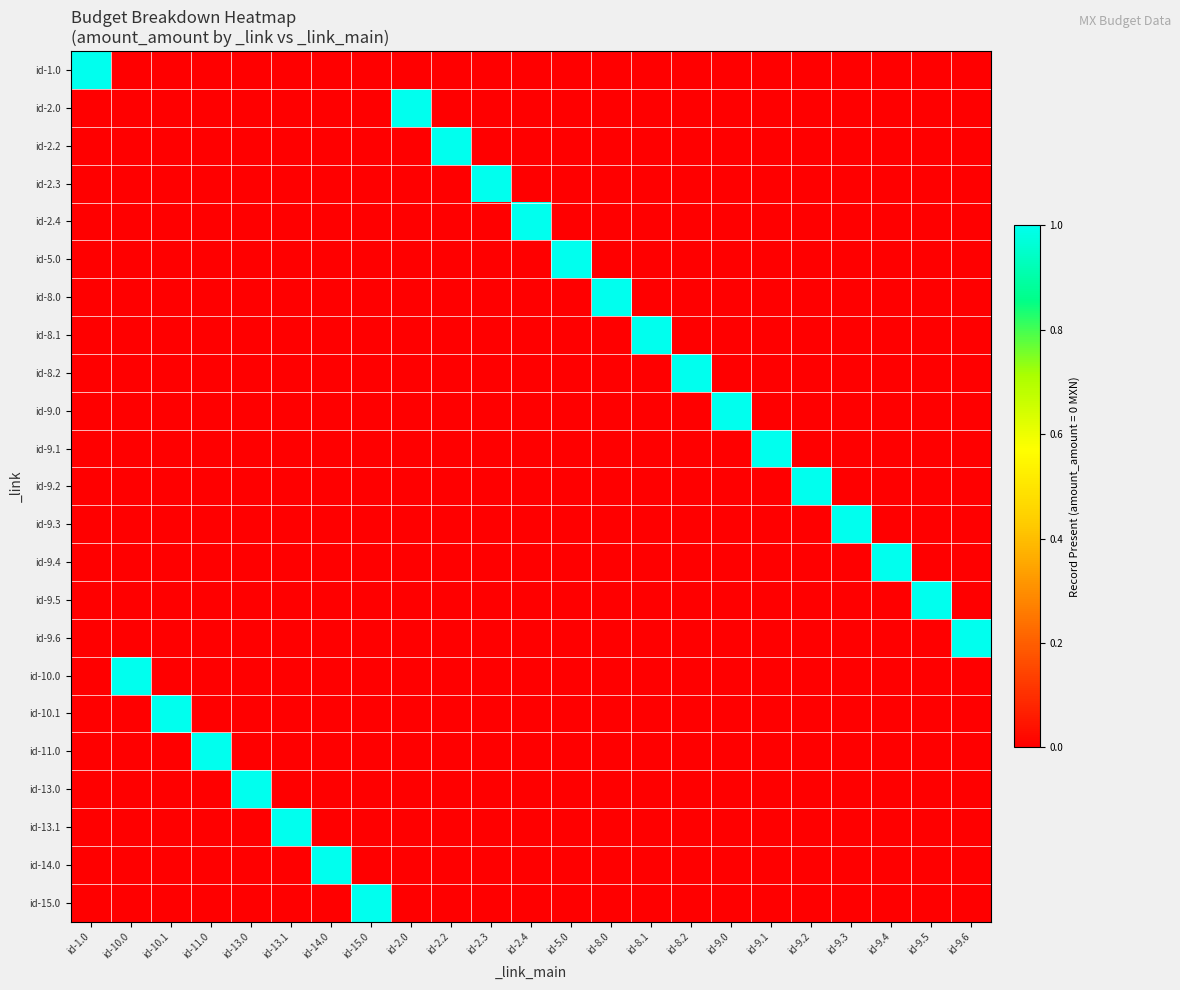

Which label corresponds to the smallest value in the chart?

id-10.0